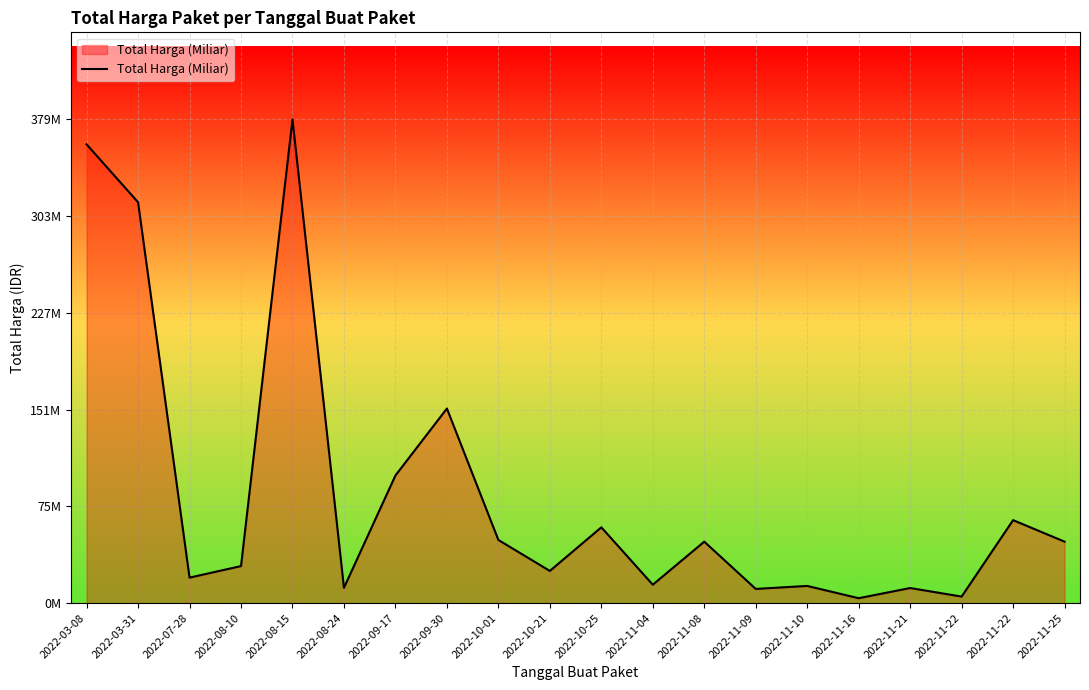

Does the chart display data point markers on the line(s)?

No